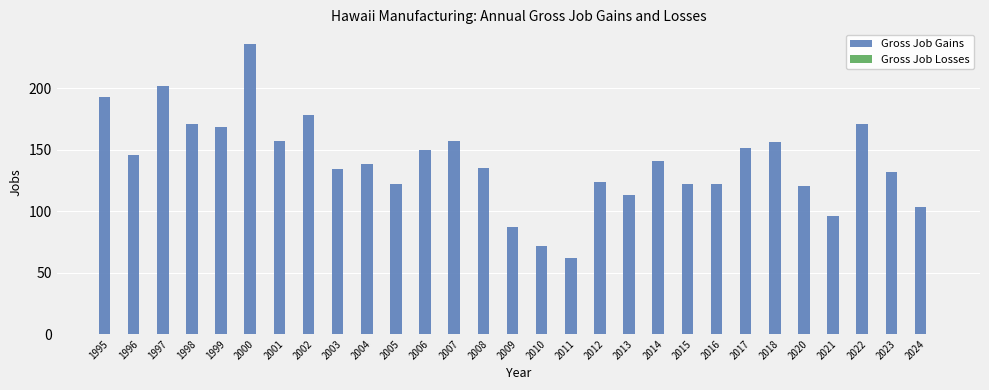

What is the change in value from 2000 to 2020?

-116